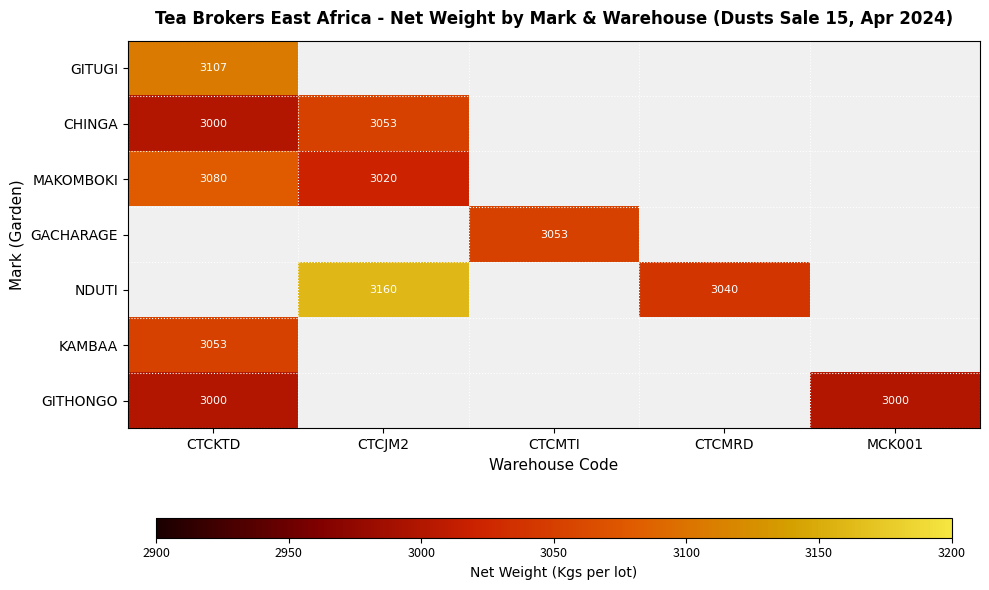

Is the value of NDUTI at CTCJM2 greater than the value of GITHONGO at MCK001?

Yes